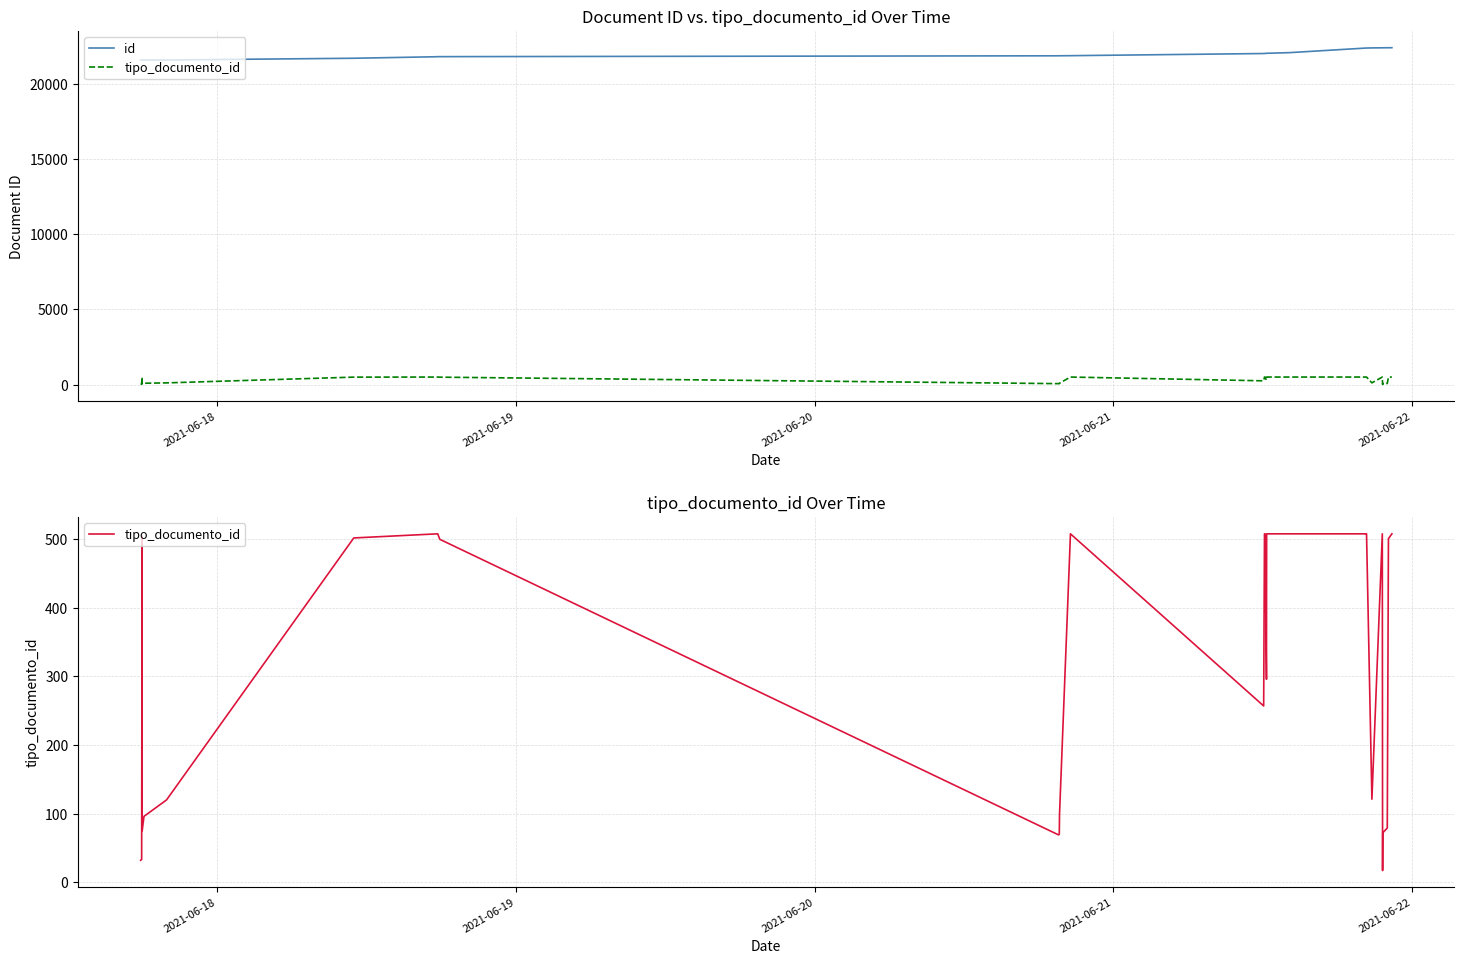

Is the value of id at 16 greater than the value of tipo_documento_id at 21?

Yes